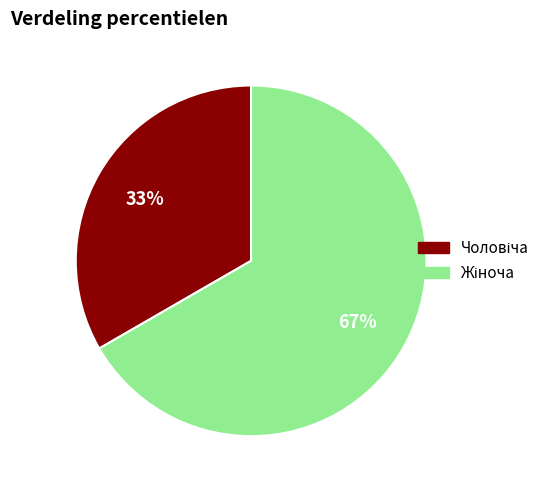

To the nearest percent, what is the average slice percentage?

50%